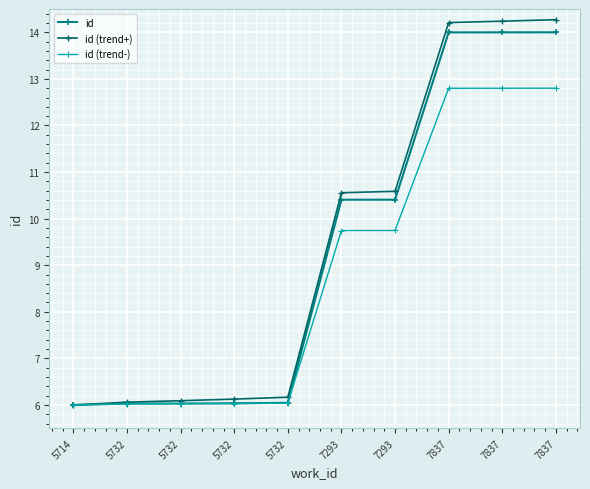

Which series has the largest total across all categories?

id (trend+)